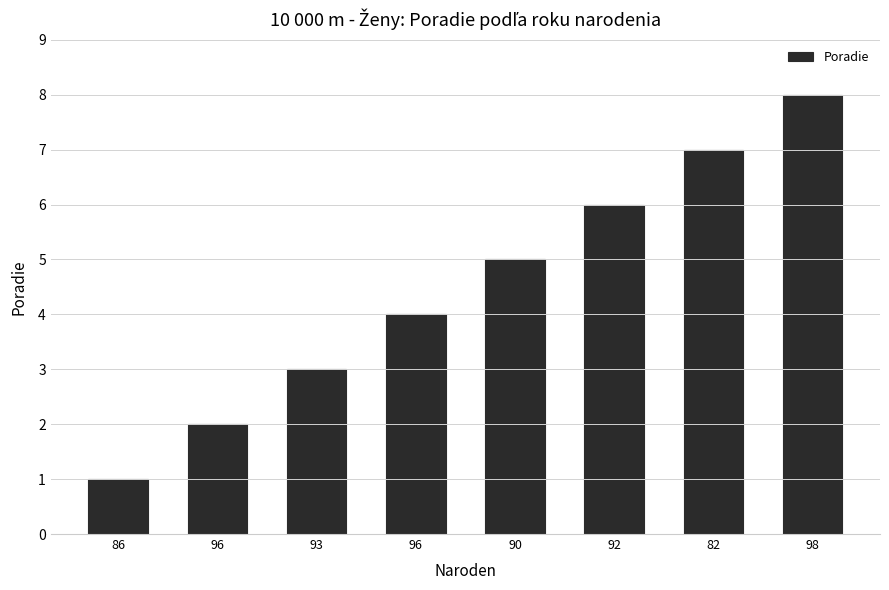

Does the chart contain any negative values?

No